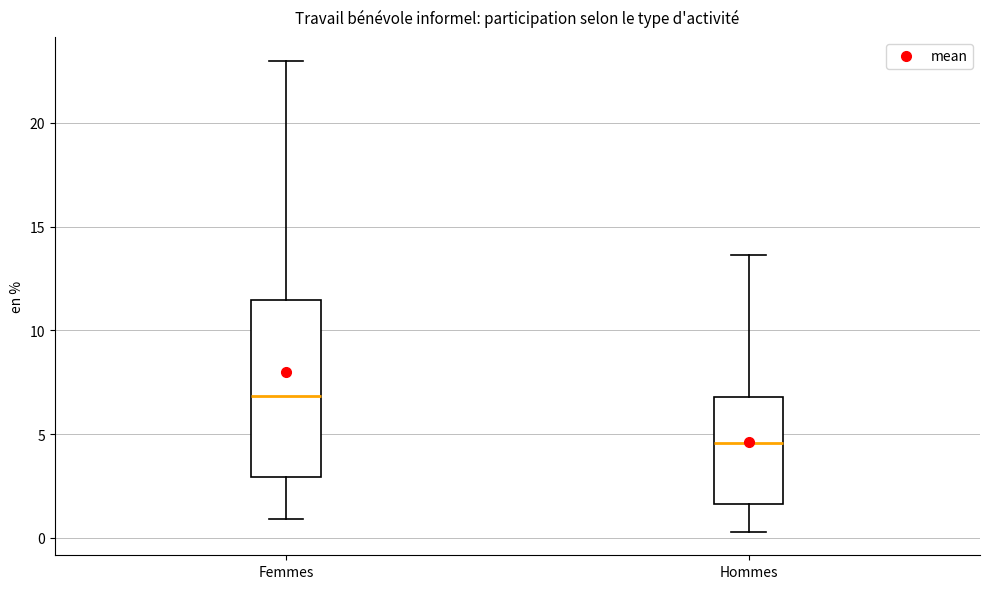

Reading left to right, transcribe this box plot: for each box, give where its median line is, the range the box spans, and where its two whiskers end, as read against the y-axis. The values are not printed on the chart, so give them approximately, as read against the axis.

Femmes: median 7.0, box 3.0 to 11.5, whiskers 1.0 to 23.0
Hommes: median 4.5, box 1.5 to 7.0, whiskers 0.5 to 13.5